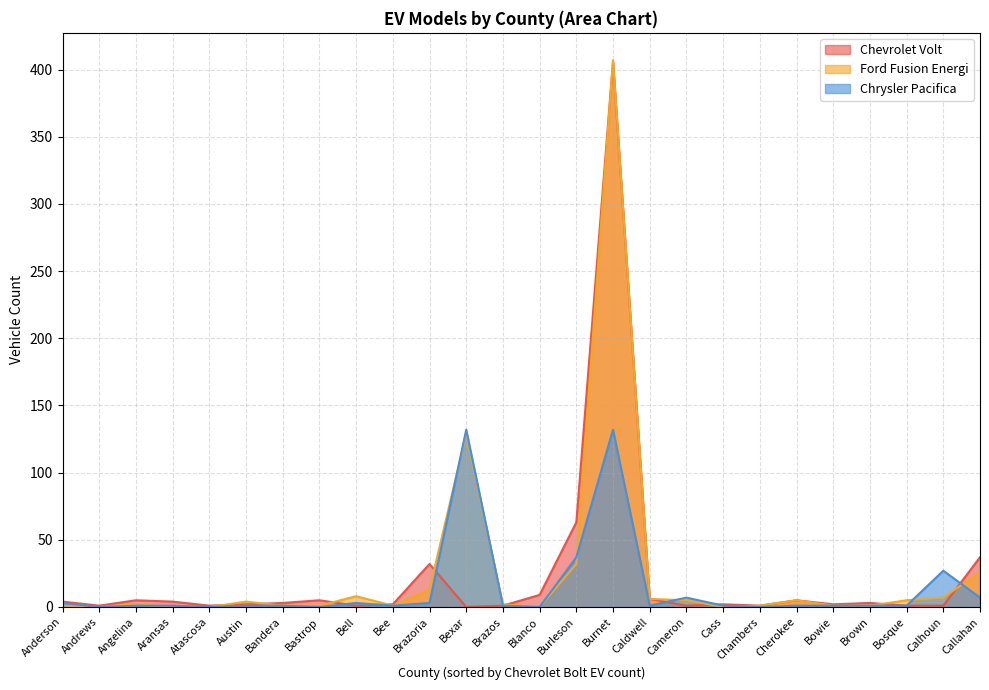

How many values in the Chrysler Pacifica series are below 1?

5